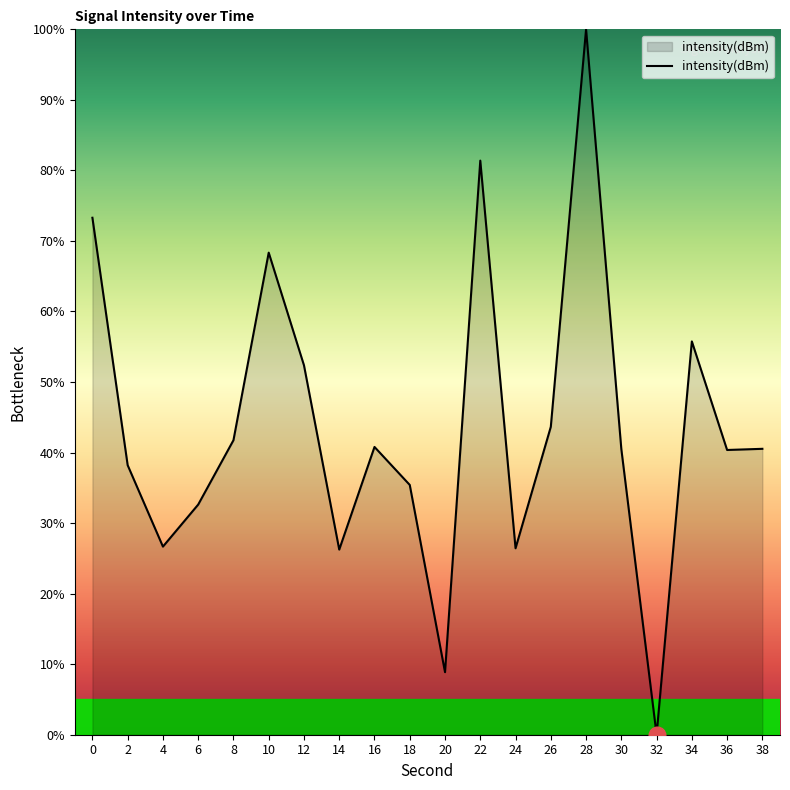

What is the change in value from 6 to 28?

+67.4